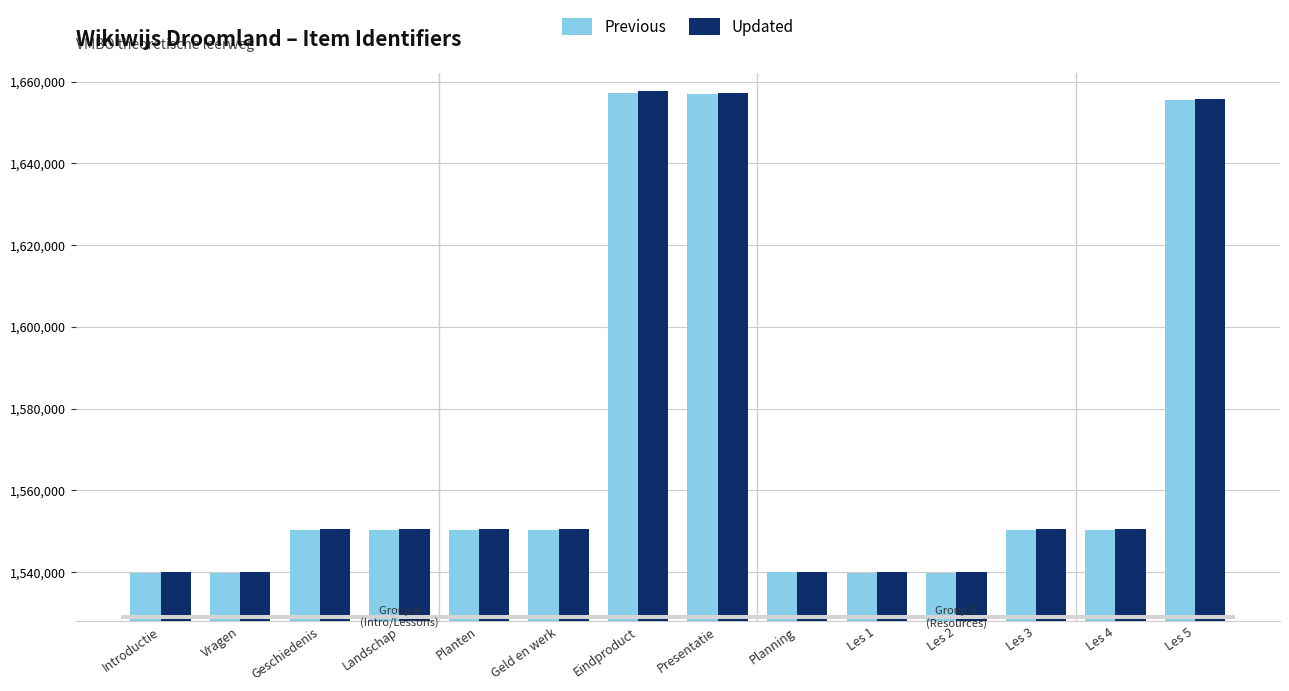

What is the sum of all Previous values?

21971134